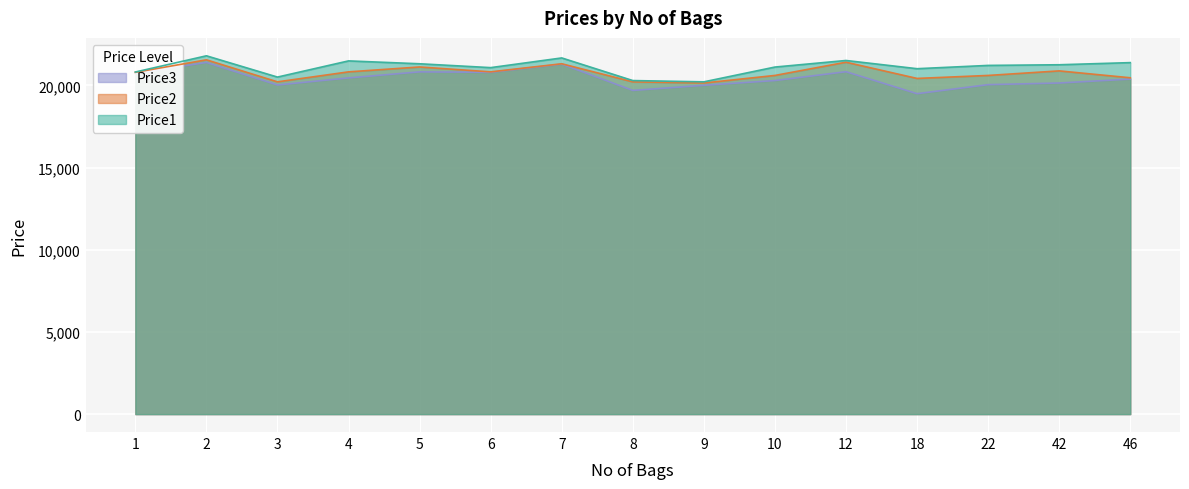

Is it true that Price3 equals 19699 at 8?

True